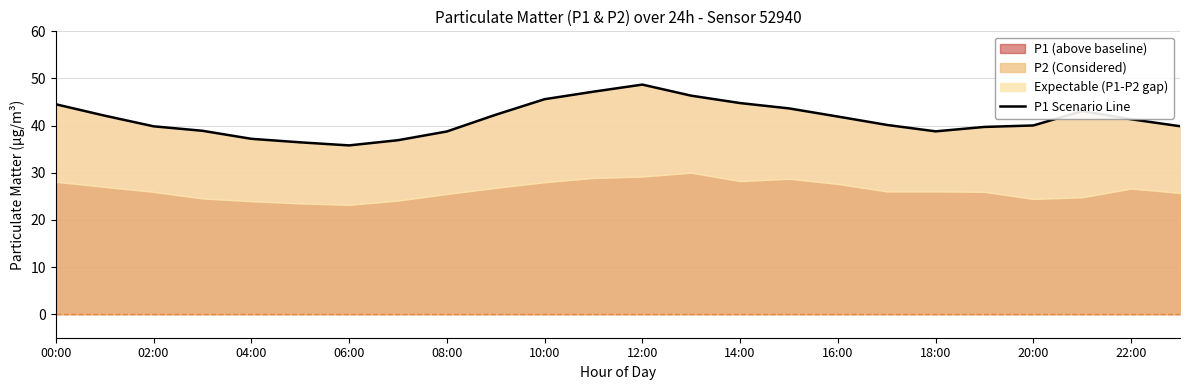

What is the maximum value for P1 (above baseline)?

48.7